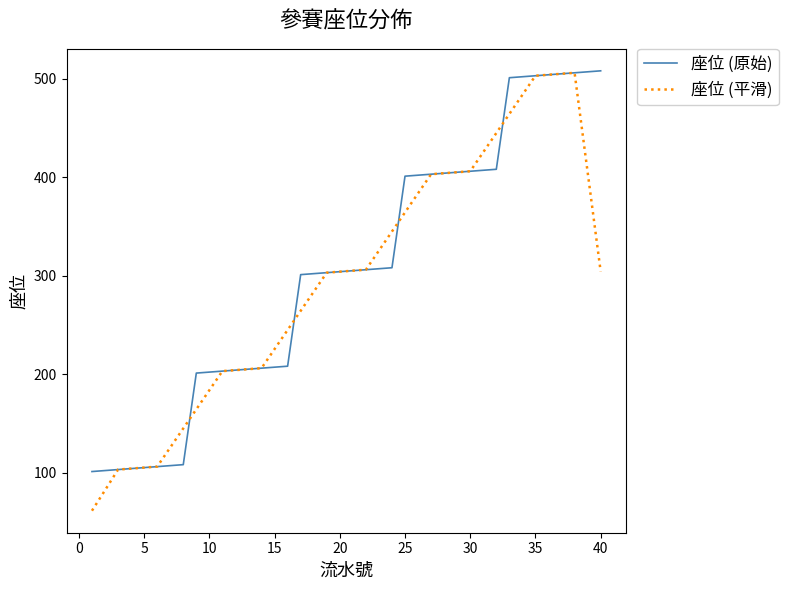

In 座位 (平滑), how many points are higher than both neighbors (excluding endpoints)?

1